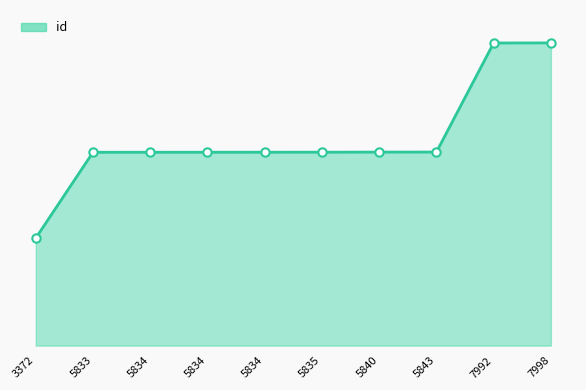

Does the chart display data point markers on the line(s)?

No